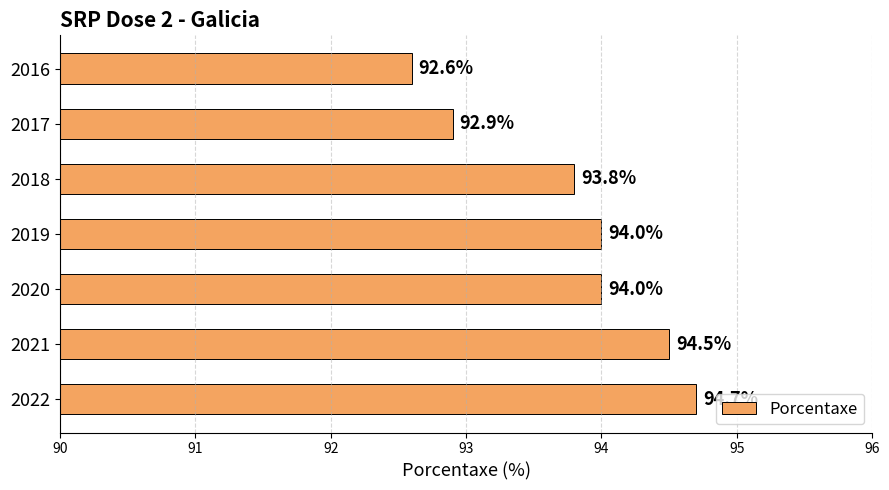

What is the approximate value at 2021?

94.5